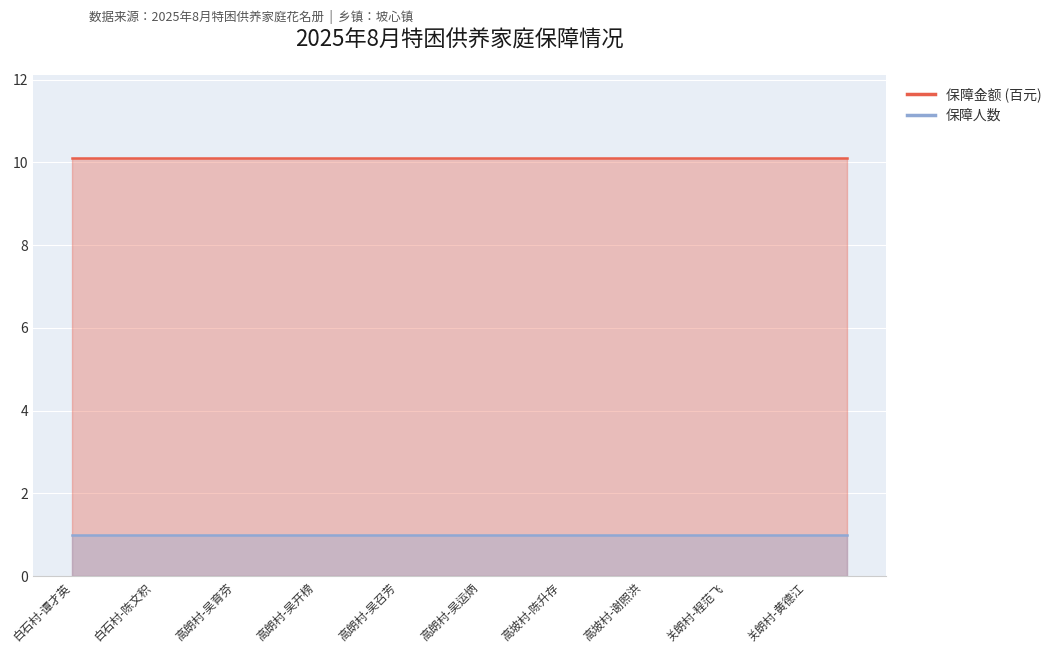

At 高朗村-吴开榜, list the series in order from smallest to largest.

保障人数, 保障金额 (百元)